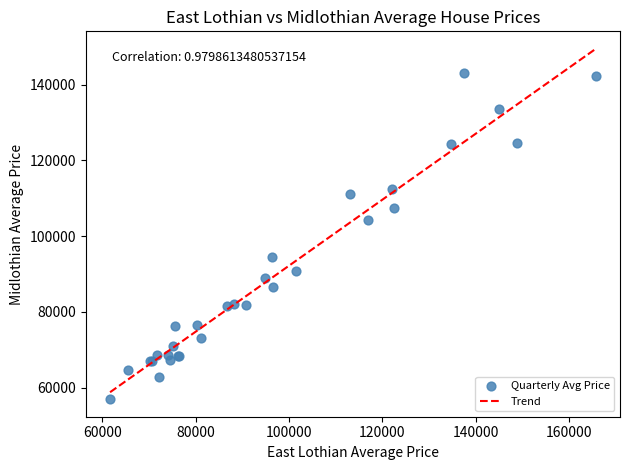

What Y value in the scatter plot is closest to 99962?

104289.8